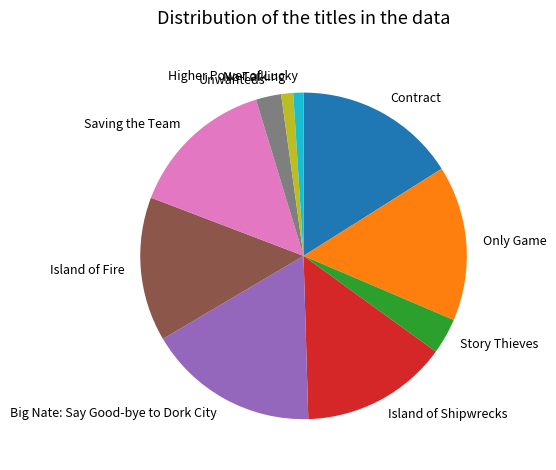

How many segments does this pie chart have?

10